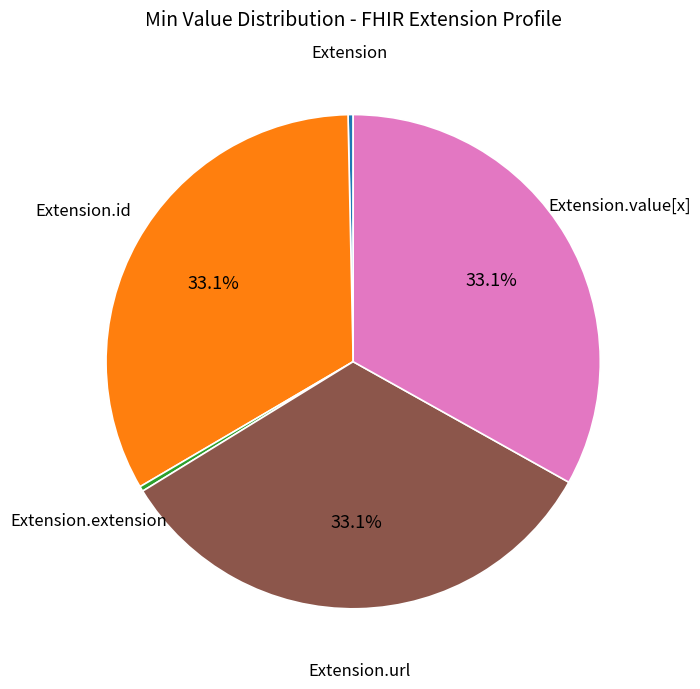

Is there a majority slice in this chart?

No